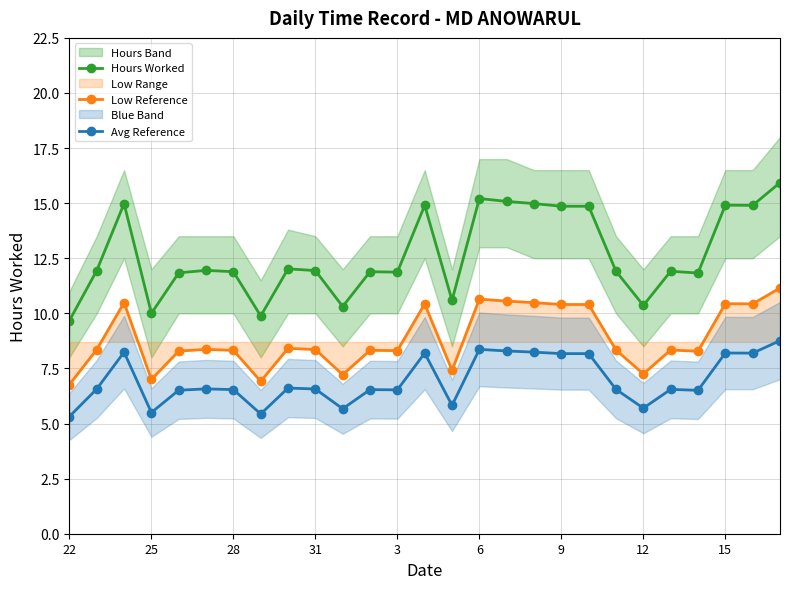

What is the sum of the Low Reference values at 31 and 15?

18.8